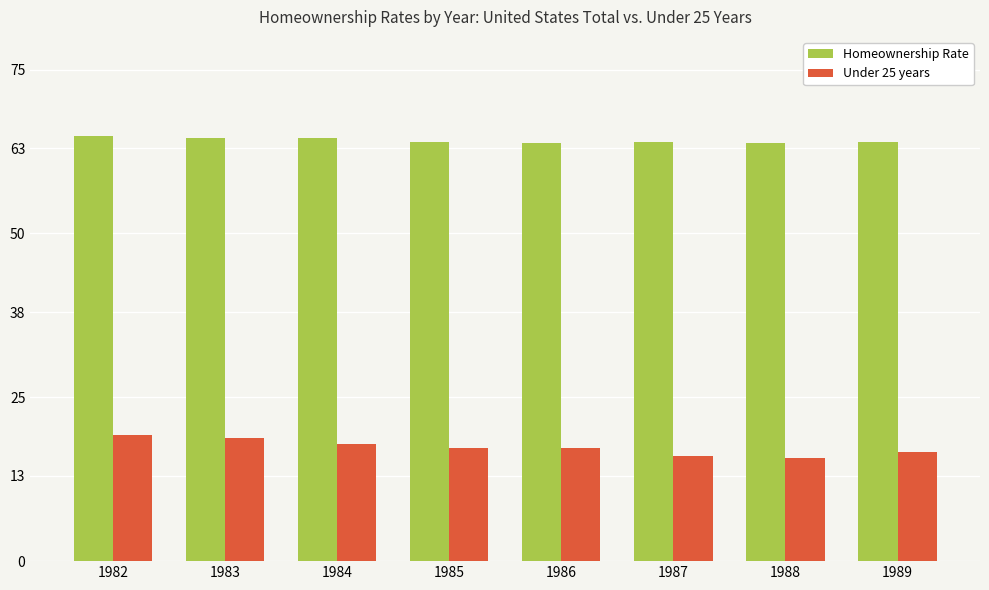

Rank the series at 1985 from highest to lowest value.

Homeownership Rate, Under 25 years